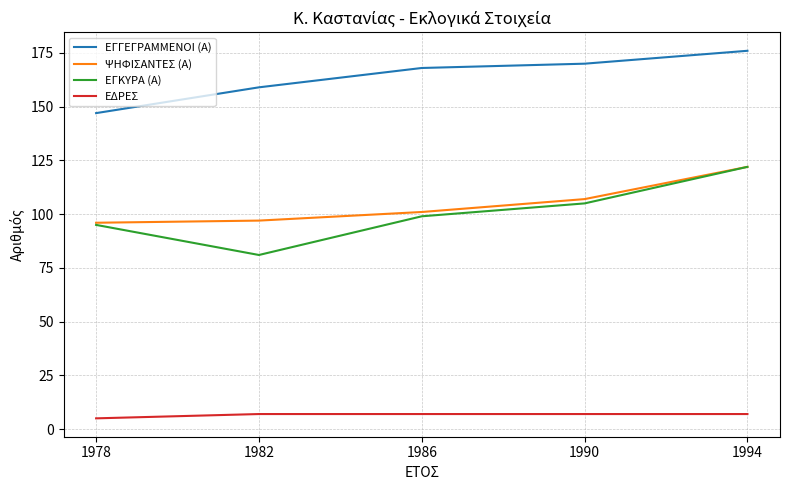

What value does the ΕΔΡΕΣ series have at 1990?

7